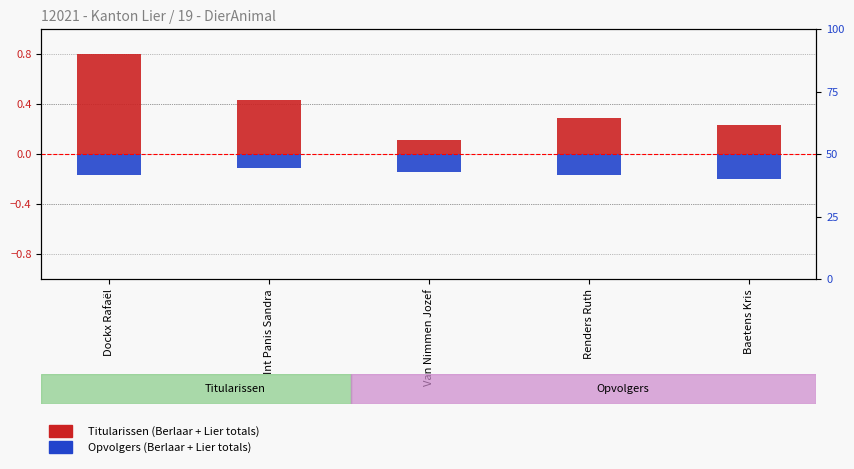

True or false: Opvolgers has a value of -0.2 at Renders Ruth.

True